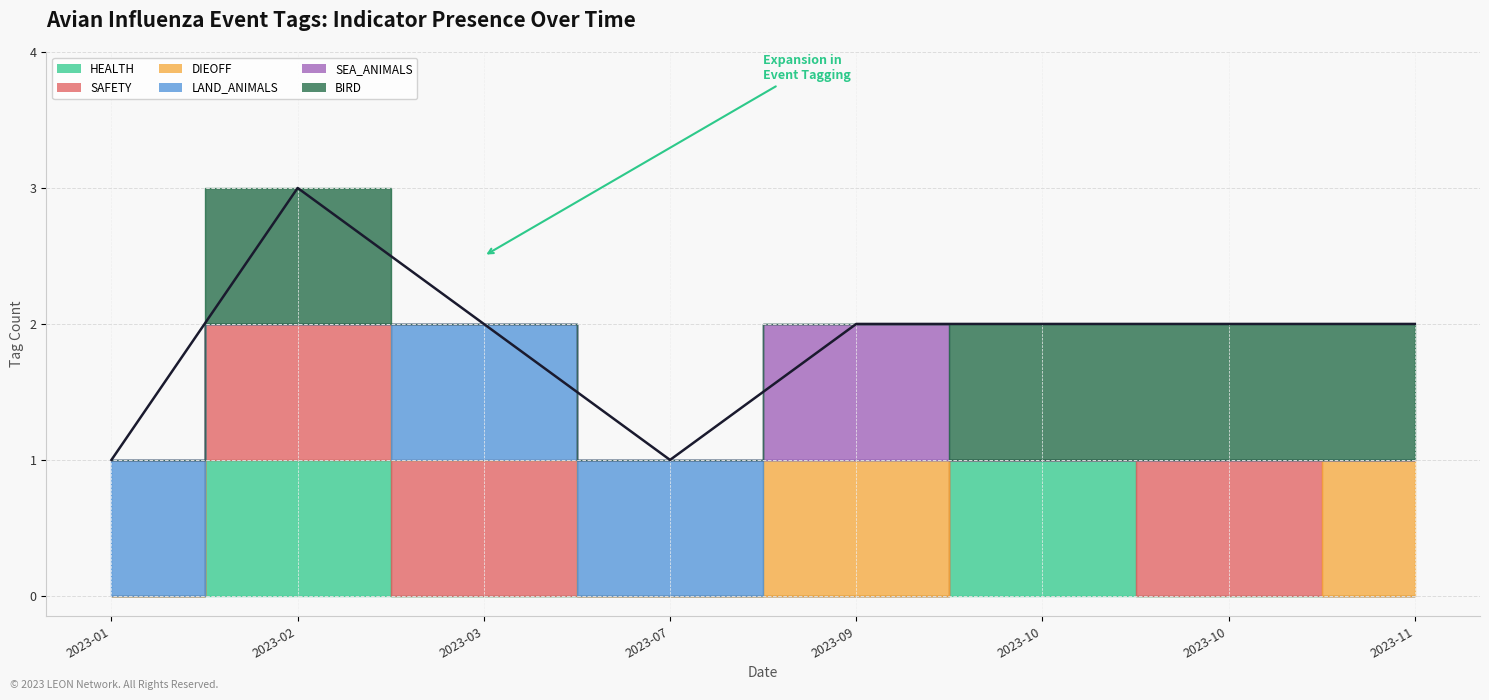

True or false: HEALTH and SAFETY intersect in this chart.

True